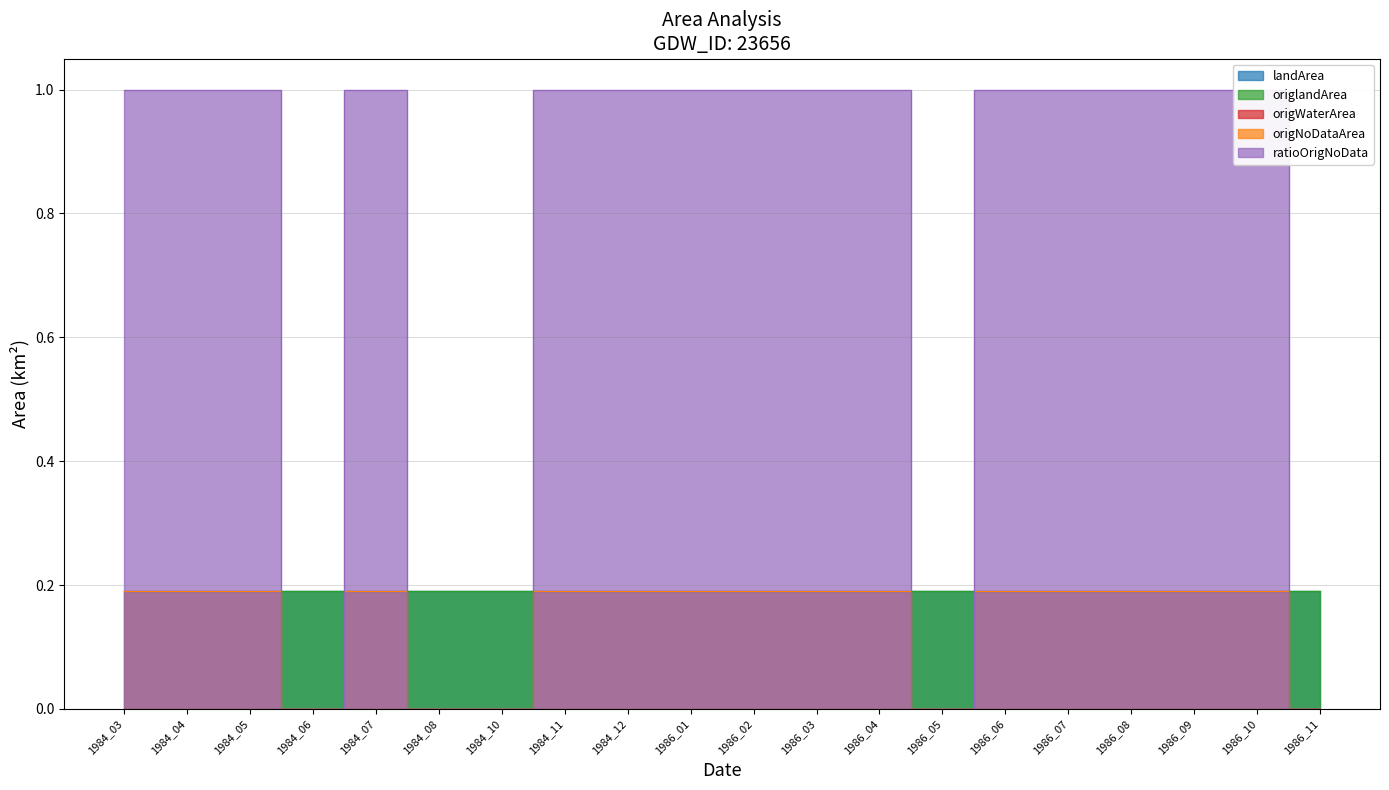

How many interior local valleys does the origNoDataArea series have?

1